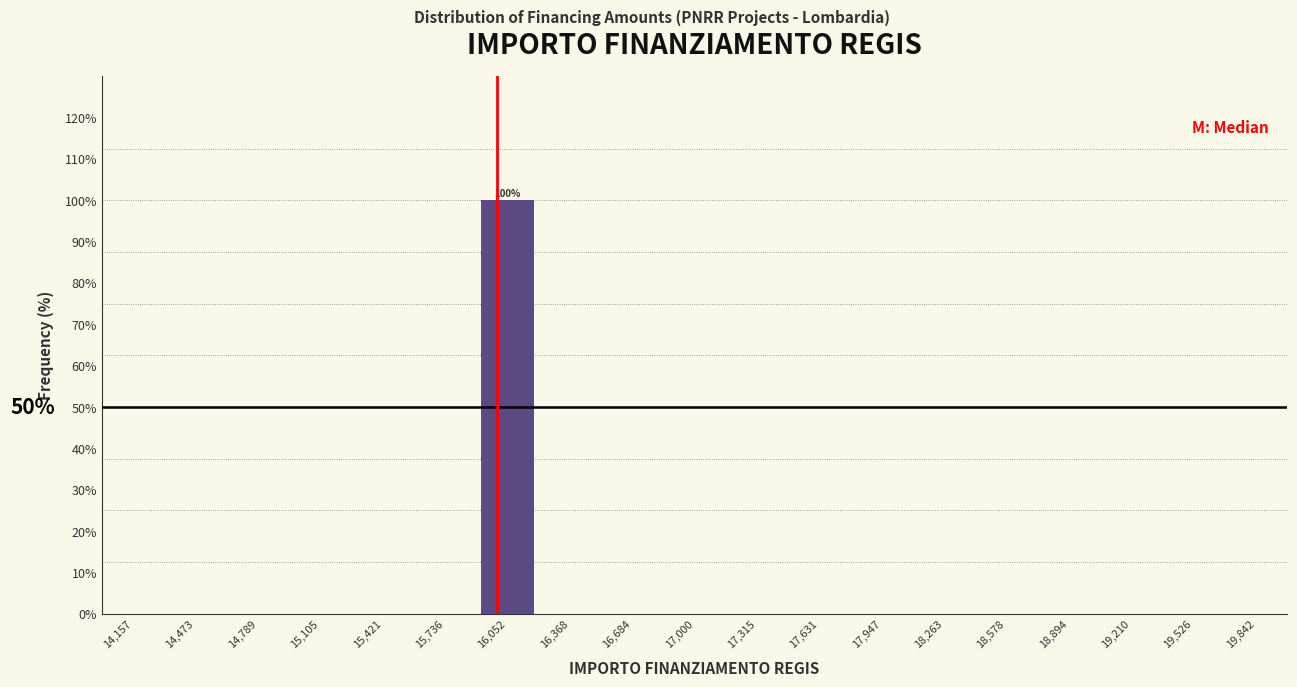

Over which range of the x-axis is the bar tallest?

15900 to 16200